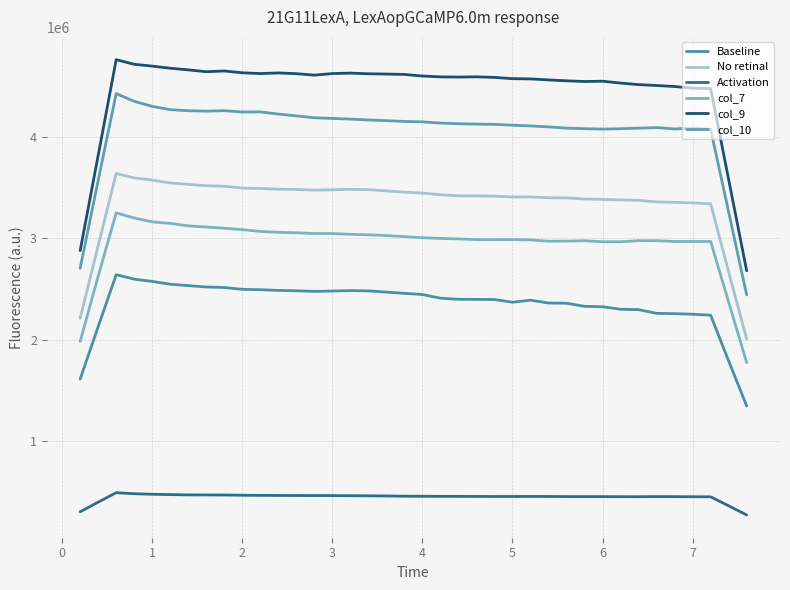

How many lines are shown in the chart?

6